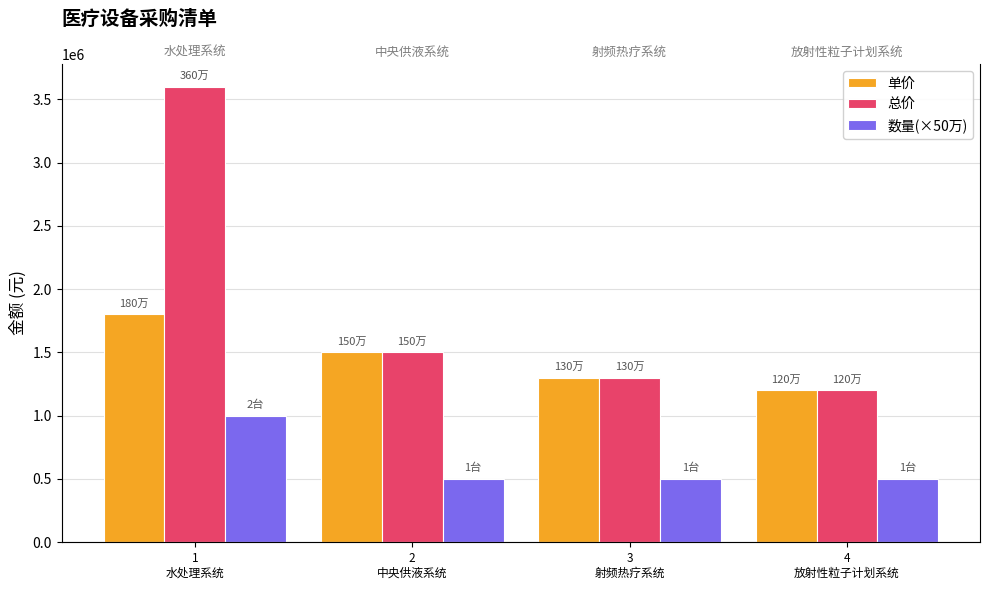

Reading left to right, list all the values displayed in this chart.

单价: 1800000	1500000	1300000	1200000
总价: 3600000	1500000	1300000	1200000
数量(×50万): 1000000	500000	500000	500000